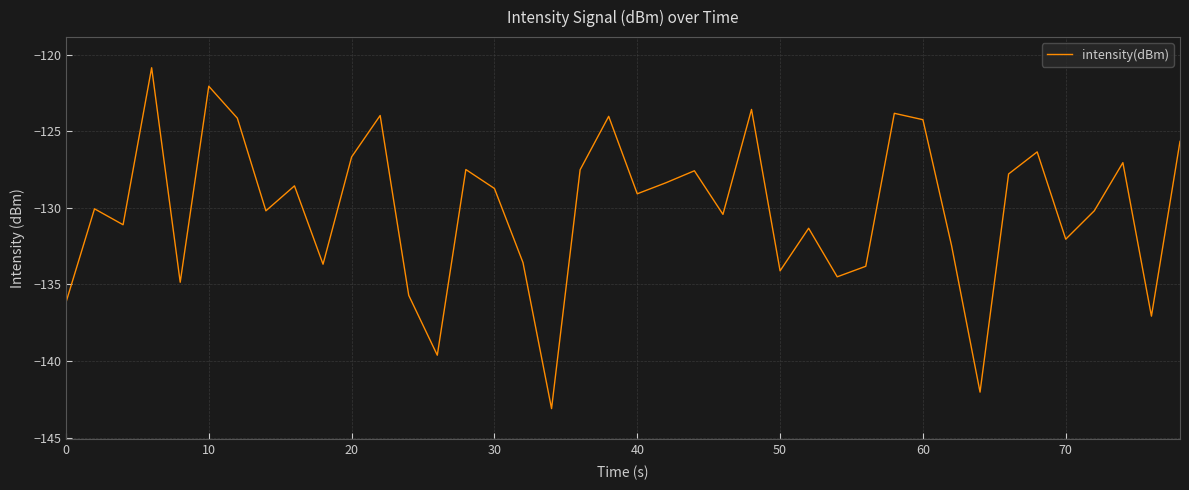

What is the difference between the maximum and minimum values?

22.3